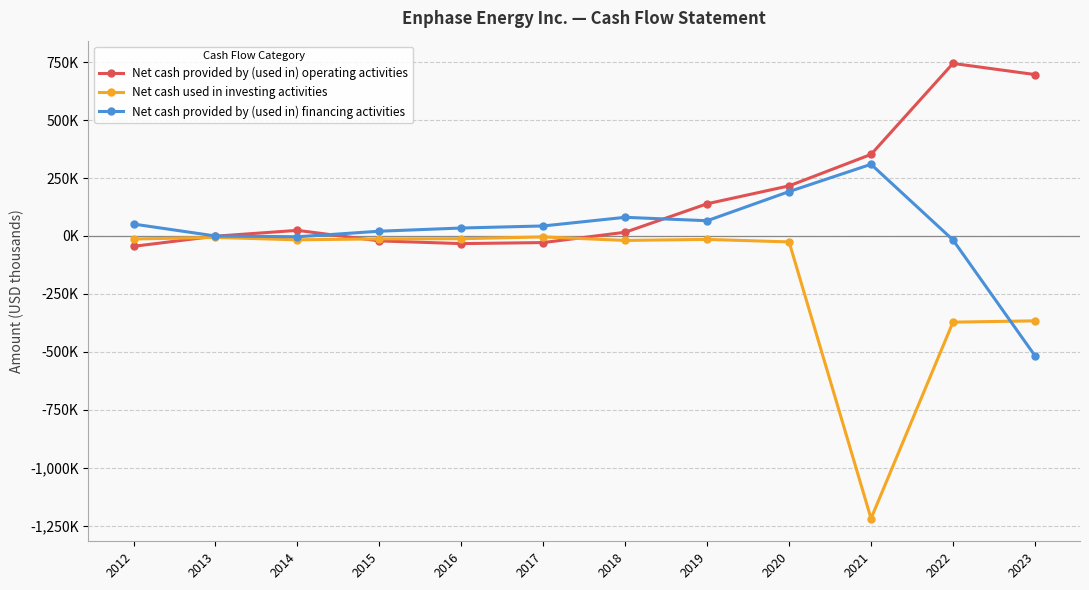

What is the value of the Net cash provided by (used in) financing activities point at the 6th from the left?

43297